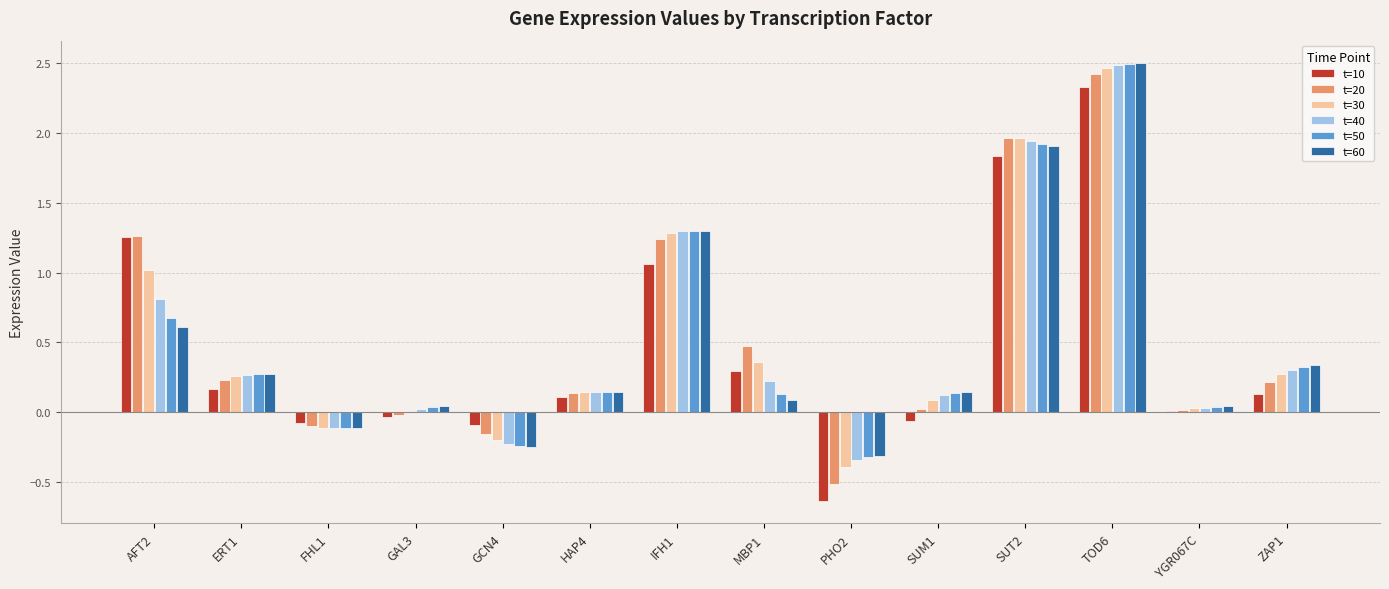

Is it true that t=40 equals 0.0 at YGR067C?

True